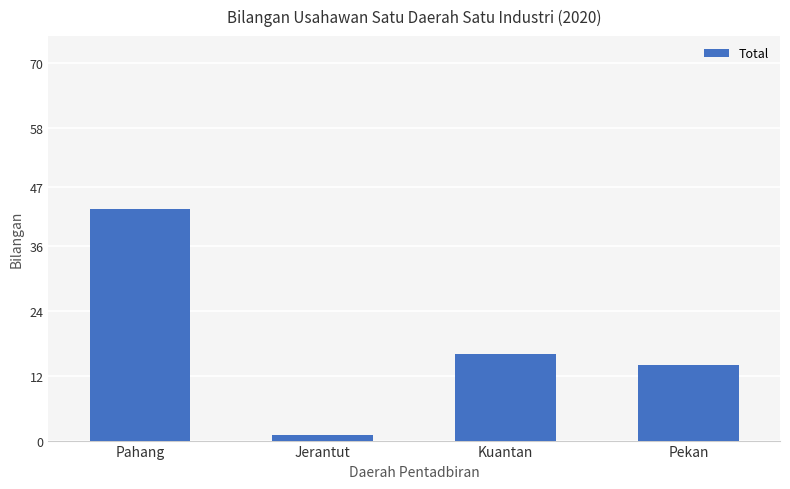

What is the minimum value shown in the chart?

1